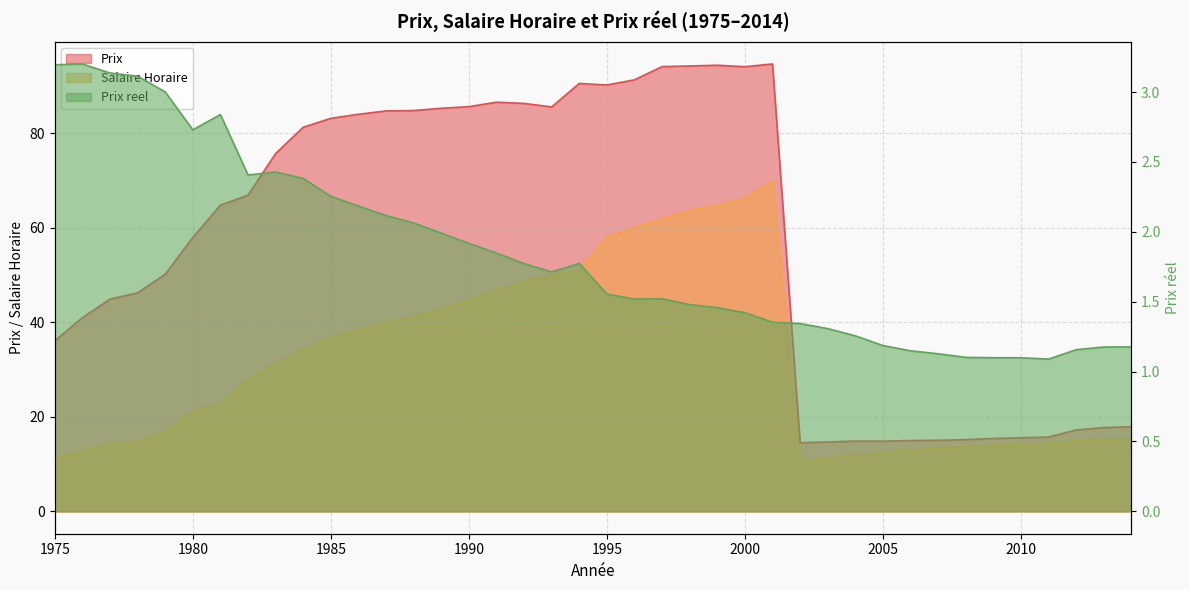

How many interior local peaks does the Prix series have?

5